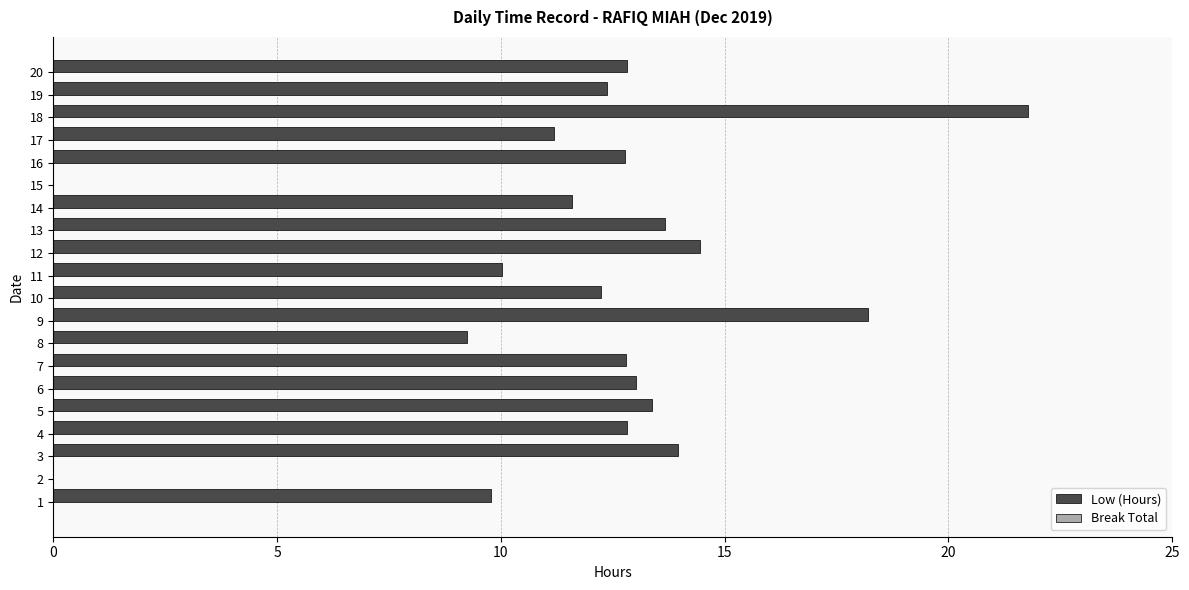

What is the maximum value shown in the chart?

21.8